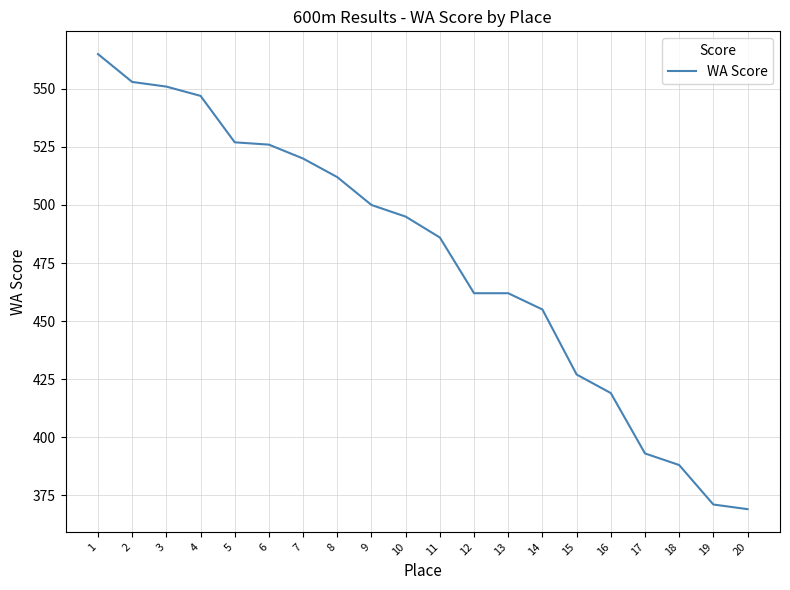

What is the change in value from 11 to 18?

-98